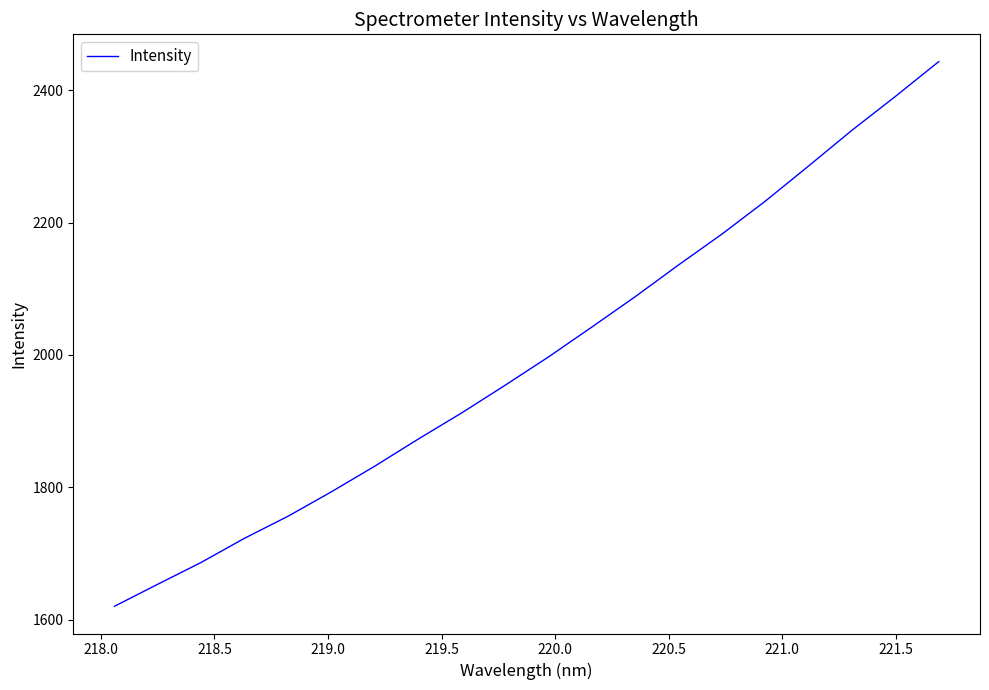

How many lines are shown in the chart?

1